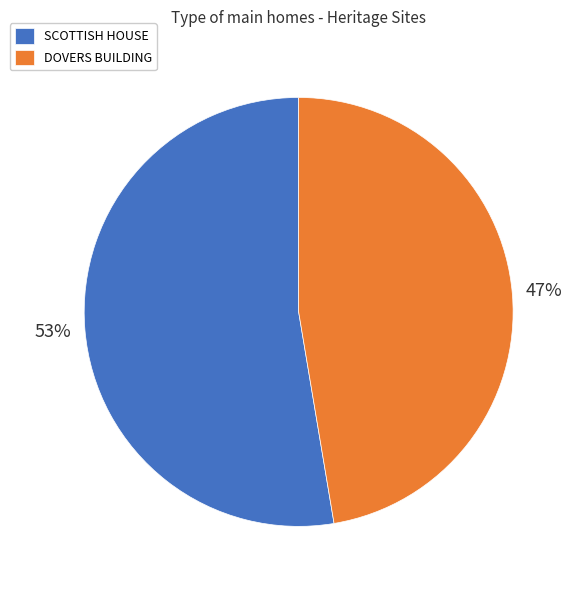

Which category has the biggest portion of the pie?

SCOTTISH HOUSE